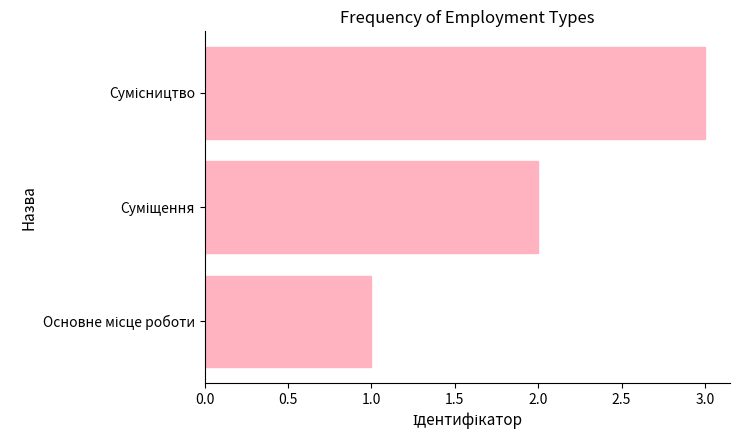

What is the sum of all values?

6